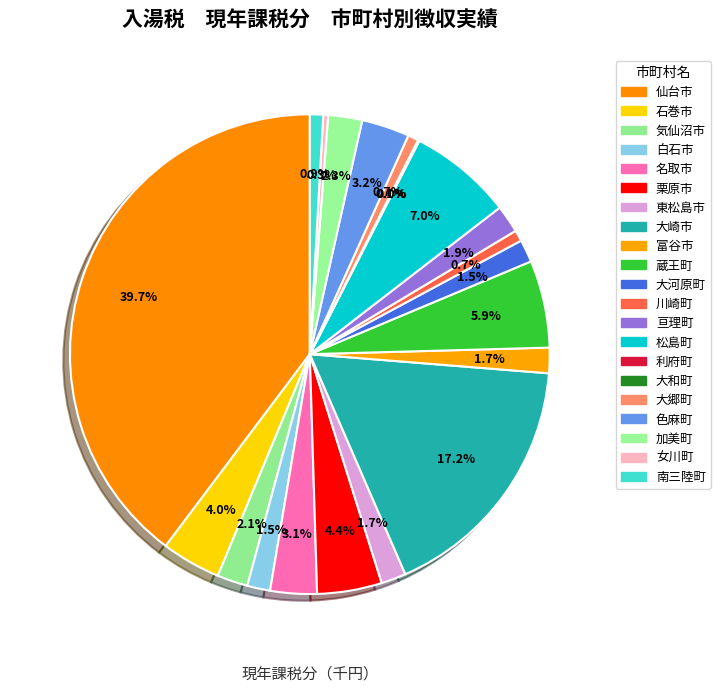

What is the smallest slice in the pie chart?

利府町